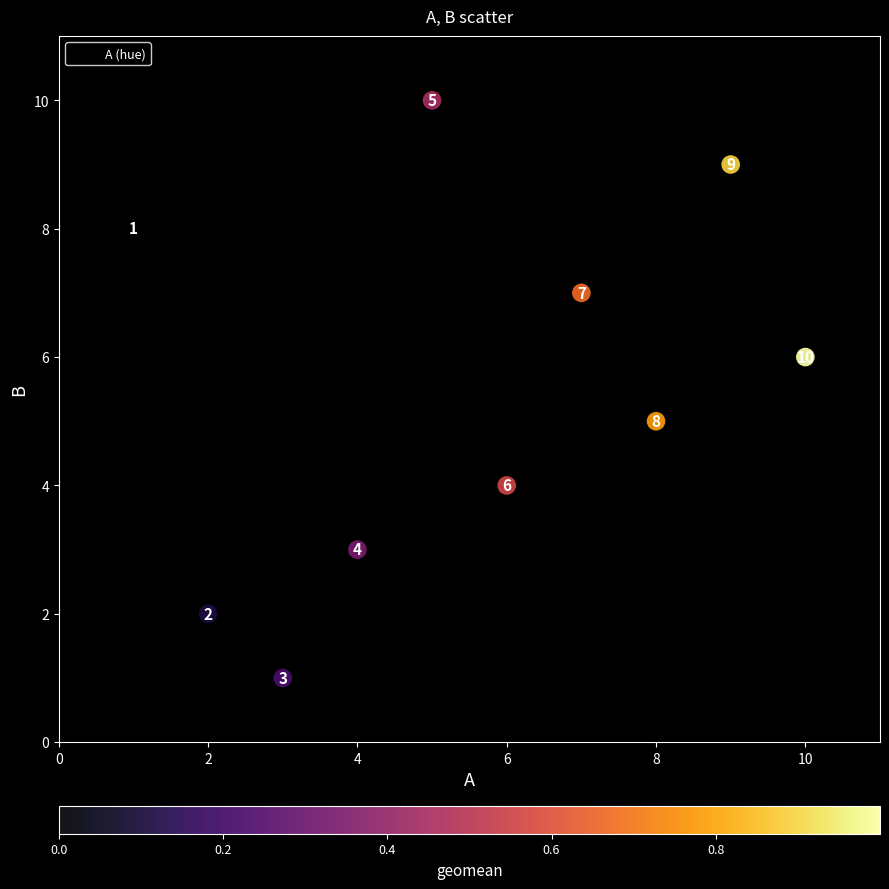

What is the average Y value?

6